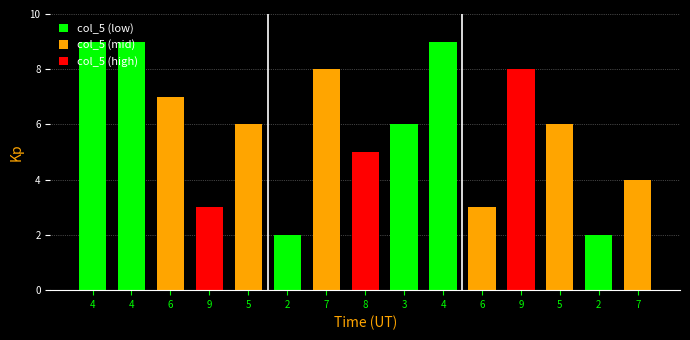

At which label is the value closest to 5?

8